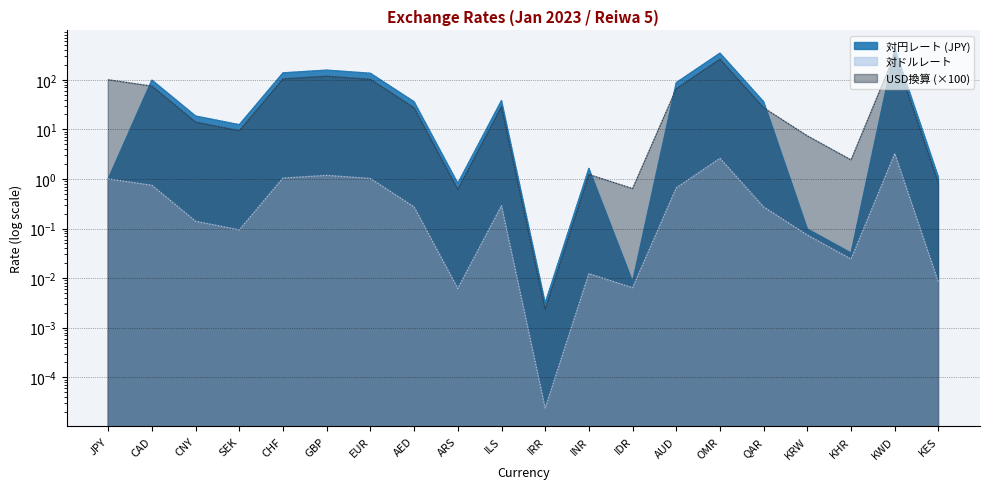

At which label does USD換算 (×100) reach its peak?

KWD